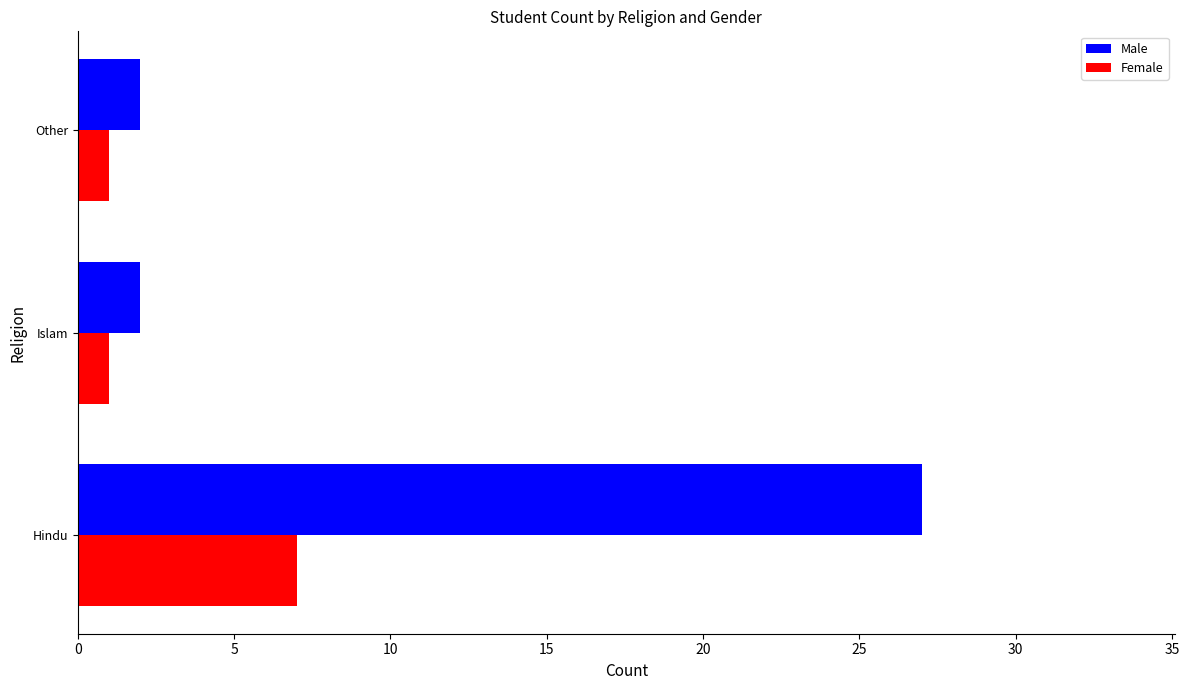

List the series in order of their peak value, lowest first.

Female, Male